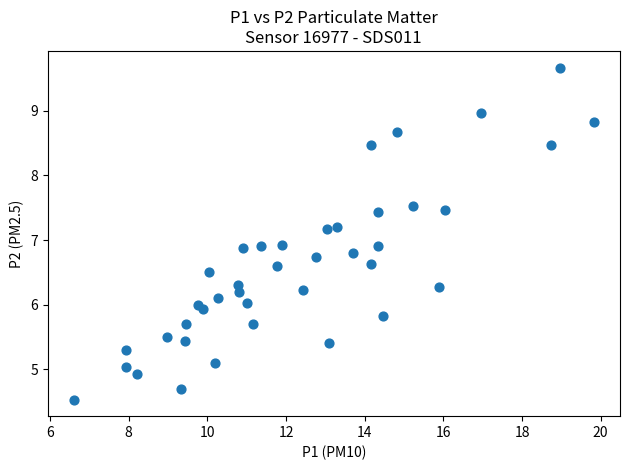

What is the range of X values (max minus min)?

13.2